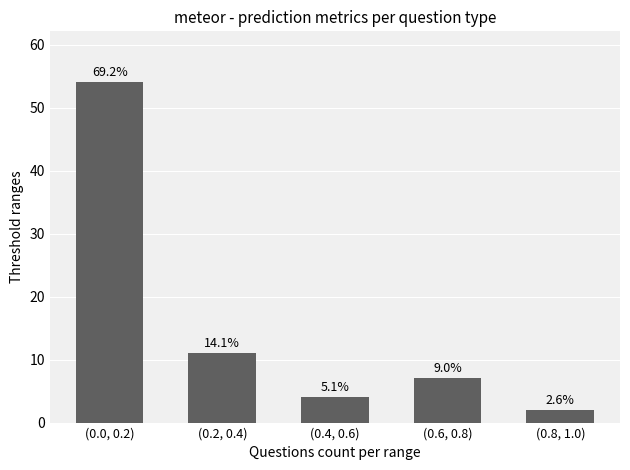

Are the bars horizontal?

No